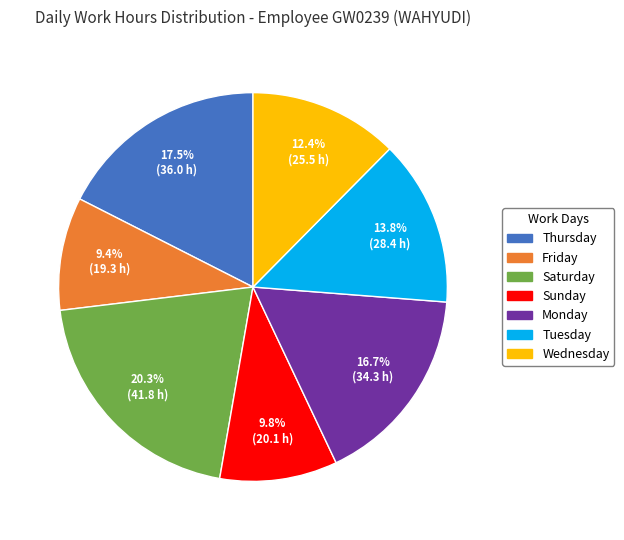

Does any single category account for the majority?

No